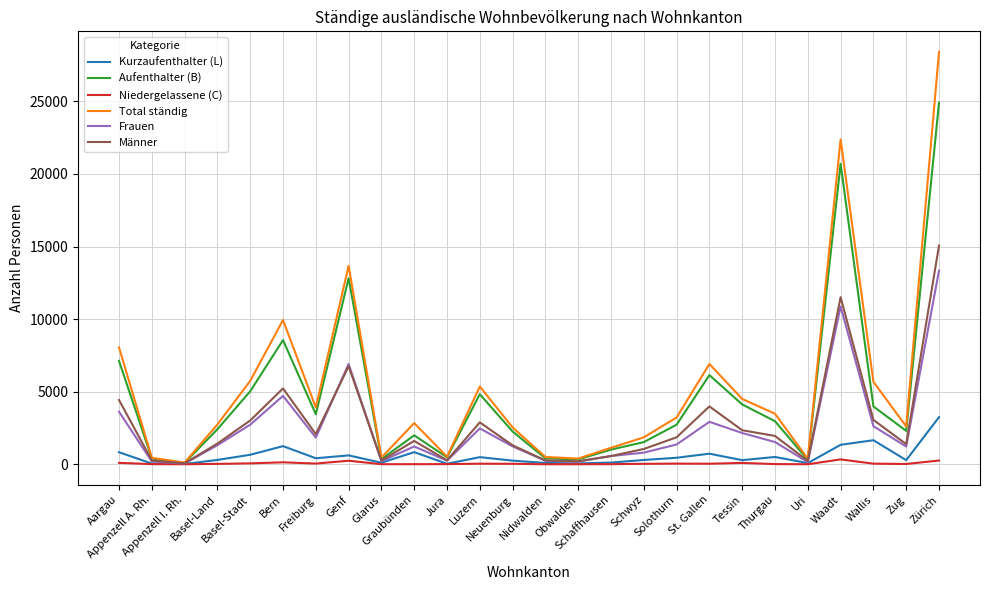

Rank the series by their maximum value, from lowest to highest.

Niedergelassene (C), Kurzaufenthalter (L), Frauen, Männer, Aufenthalter (B), Total ständig